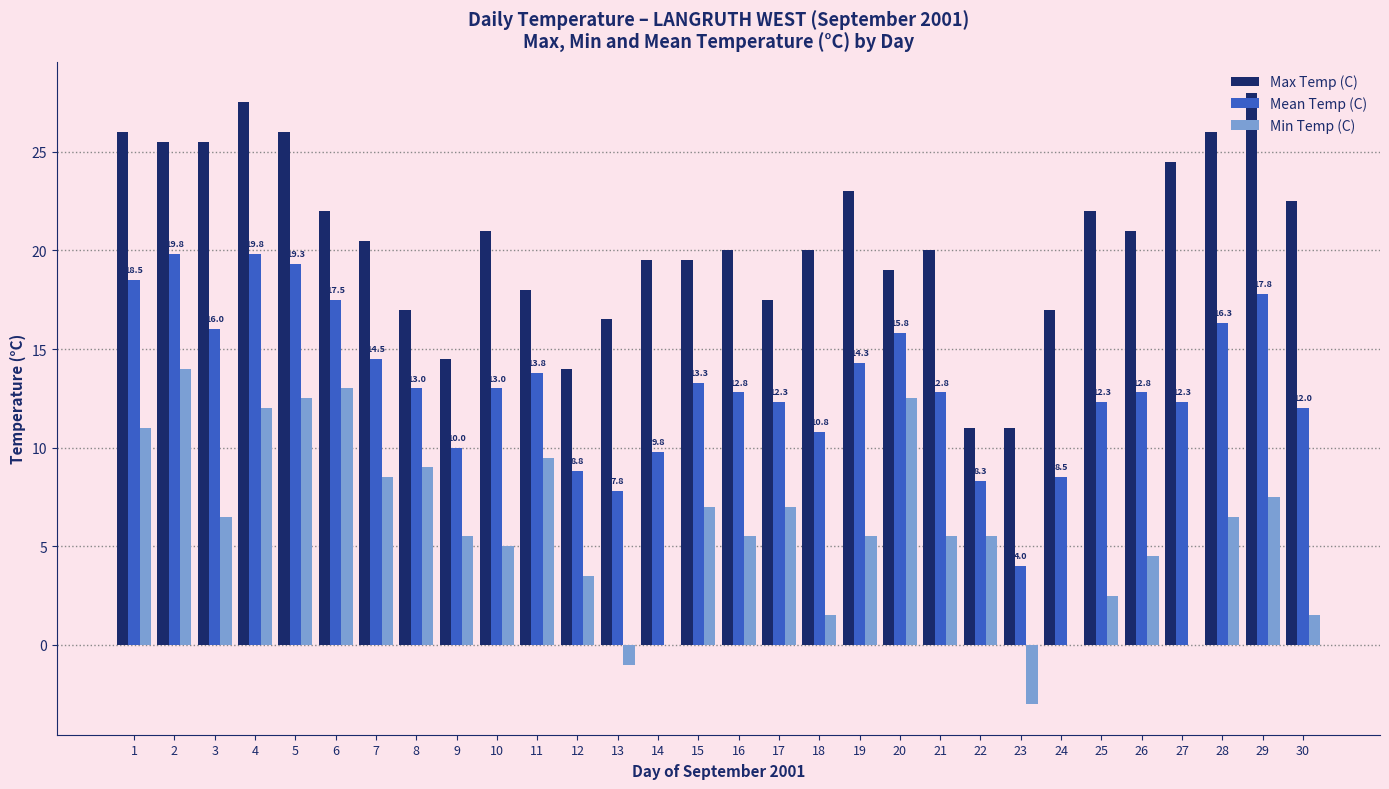

Reading right to left, extract all data points from this chart.

Max Temp (C): 30=22.5	29=28.0	28=26.0	27=24.5	26=21.0	25=22.0	24=17.0	23=11.0	22=11.0	21=20.0	20=19.0	19=23.0	18=20.0	17=17.5	16=20.0	15=19.5	14=19.5	13=16.5	12=14.0	11=18.0	10=21.0	9=14.5	8=17.0	7=20.5	6=22.0	5=26.0	4=27.5	3=25.5	2=25.5	1=26.0
Mean Temp (C): 30=12.0	29=17.8	28=16.3	27=12.3	26=12.8	25=12.3	24=8.5	23=4.0	22=8.3	21=12.8	20=15.8	19=14.3	18=10.8	17=12.3	16=12.8	15=13.3	14=9.8	13=7.8	12=8.8	11=13.8	10=13.0	9=10.0	8=13.0	7=14.5	6=17.5	5=19.3	4=19.8	3=16.0	2=19.8	1=18.5
Min Temp (C): 30=1.5	29=7.5	28=6.5	27=0.0	26=4.5	25=2.5	24=0.0	23=-3.0	22=5.5	21=5.5	20=12.5	19=5.5	18=1.5	17=7.0	16=5.5	15=7.0	14=0.0	13=-1.0	12=3.5	11=9.5	10=5.0	9=5.5	8=9.0	7=8.5	6=13.0	5=12.5	4=12.0	3=6.5	2=14.0	1=11.0